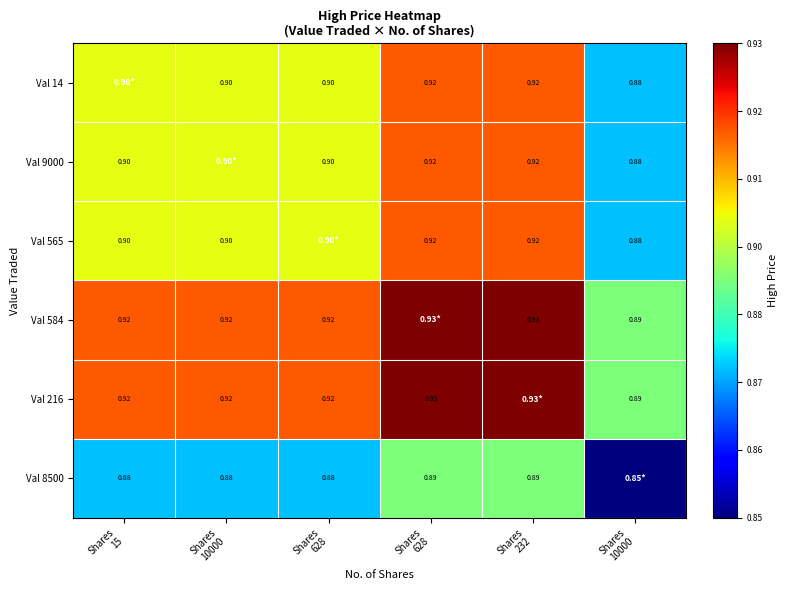

List the series in order of their peak value, lowest first.

Val 8500, Val 14, Val 9000, Val 565, Val 584, Val 216